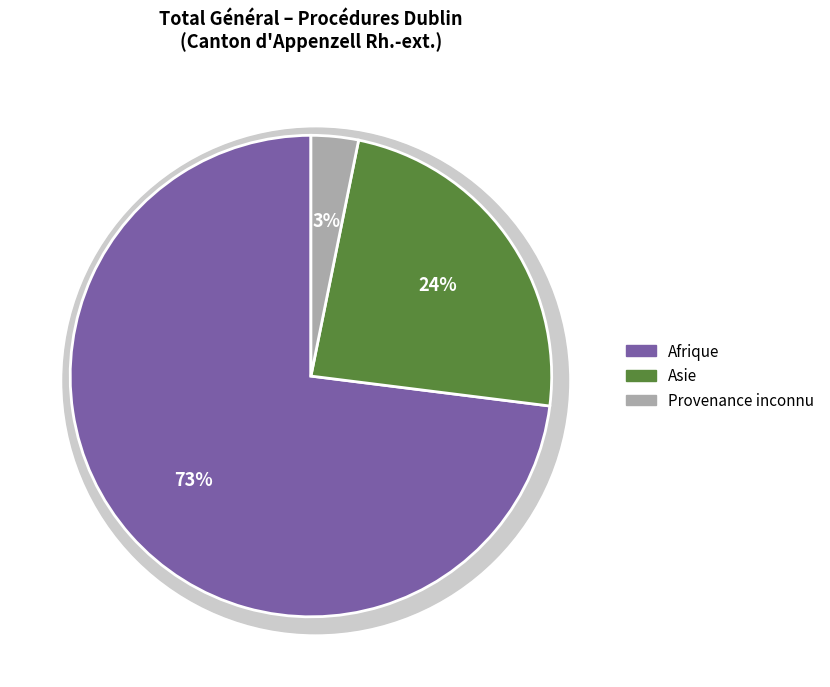

Which slice represents more than half of the pie?

Afrique